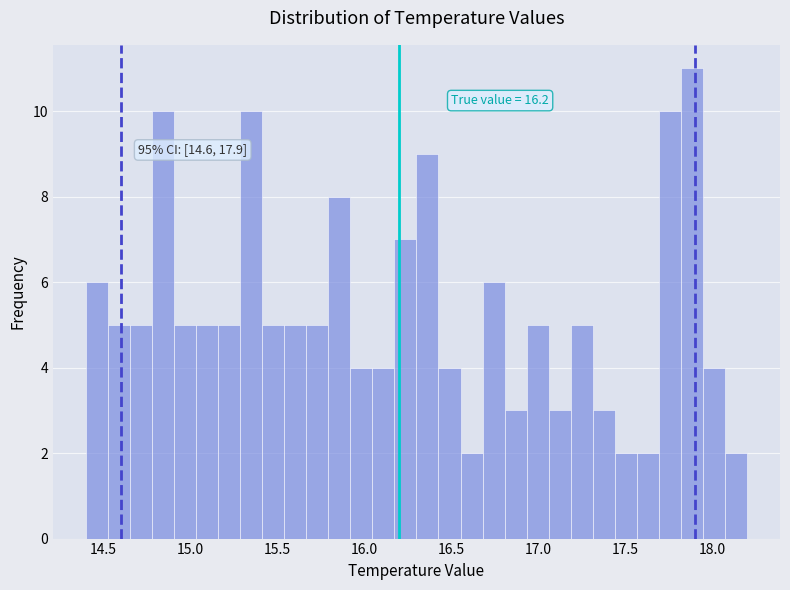

Around what value on the x-axis is the tallest bar? Give the approximate position of its centre, as read against the axis.

17.90